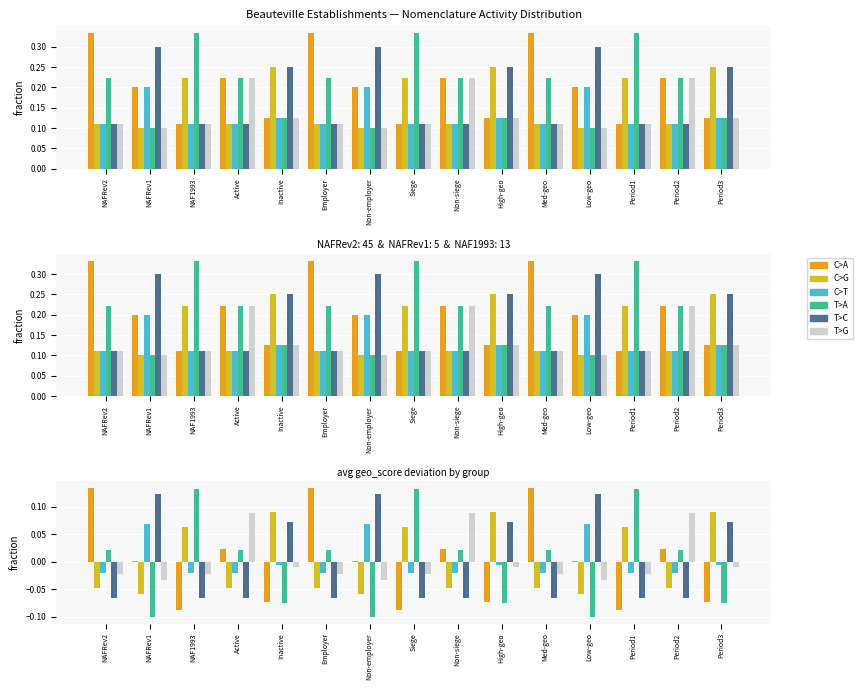

Is it true that T>G equals -0.0 at Period3?

False